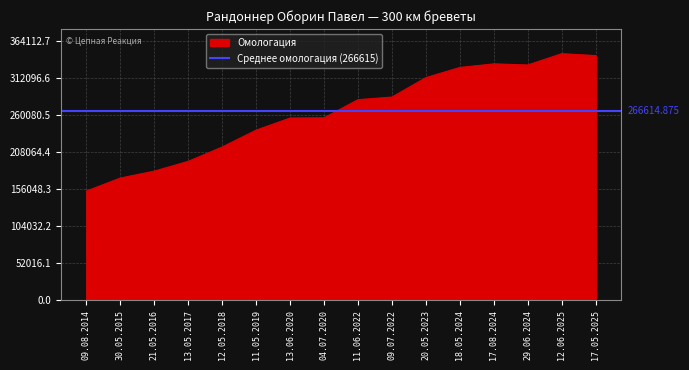

At which category does the chart reach its peak across all series?

12.06.2025